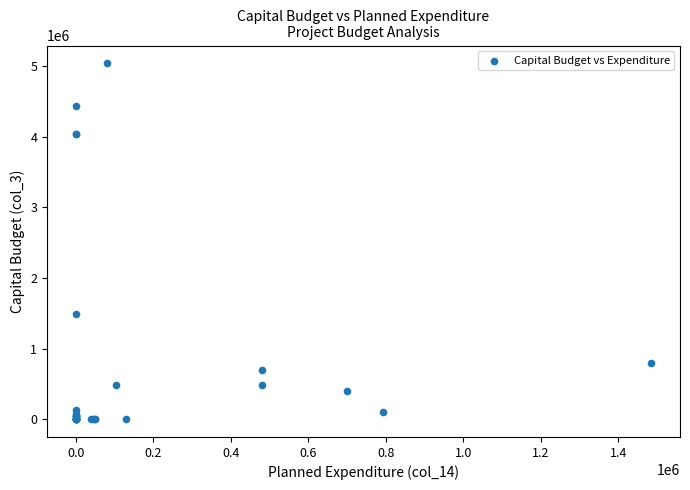

What Y value in the scatter plot is closest to 2520000?

1485000